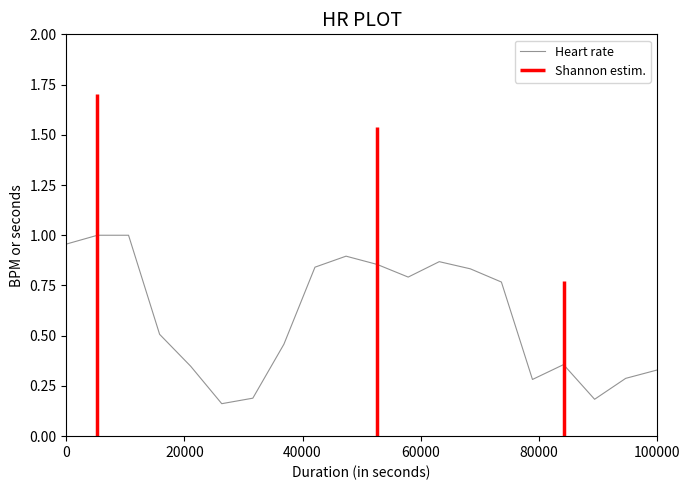

True or false: Heart rate has a value of 1.2 at 0.

False